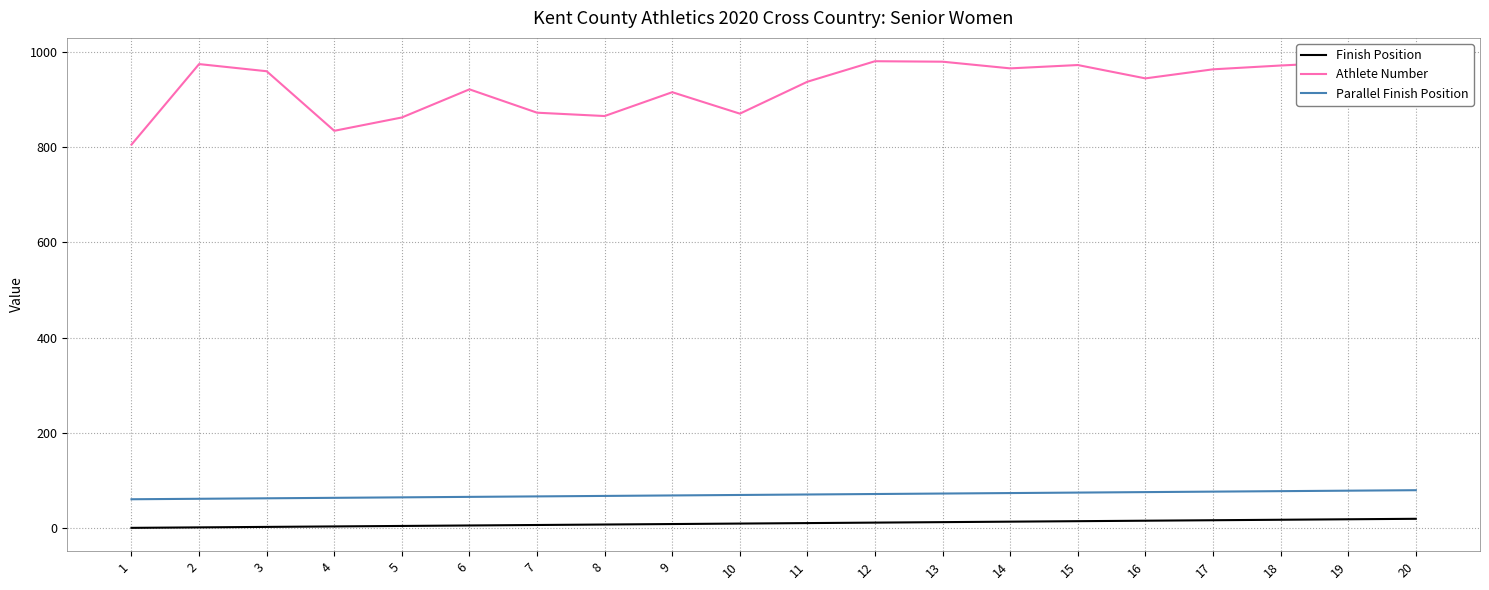

What is the highest value of the Parallel Finish Position series?

80